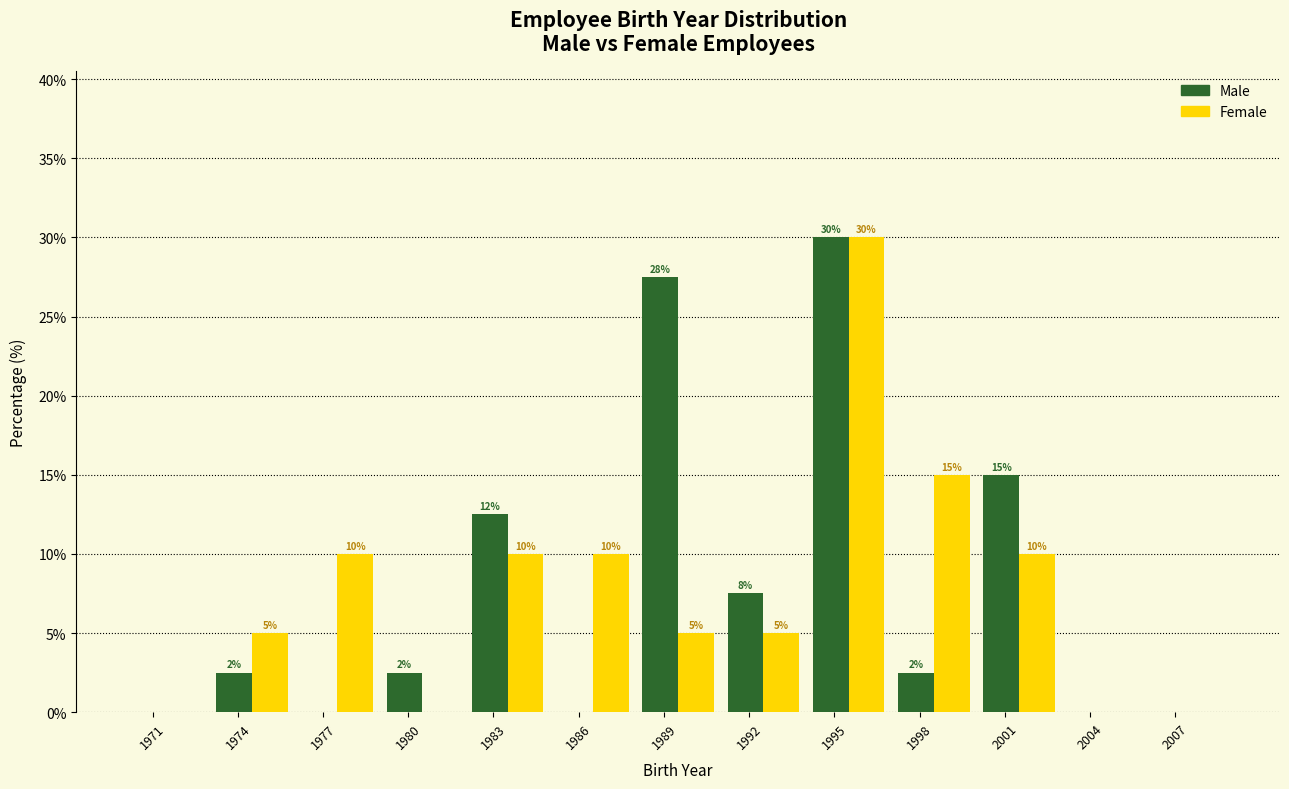

In the Male series, which range on the x-axis has the tallest bar?

1994 to 1997